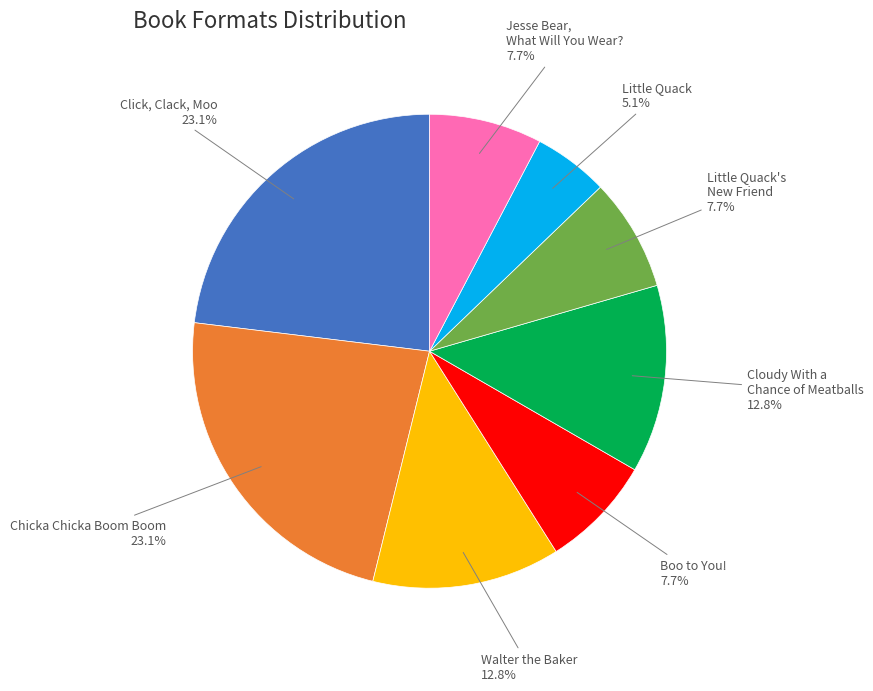

Count the number of slices in the pie.

8